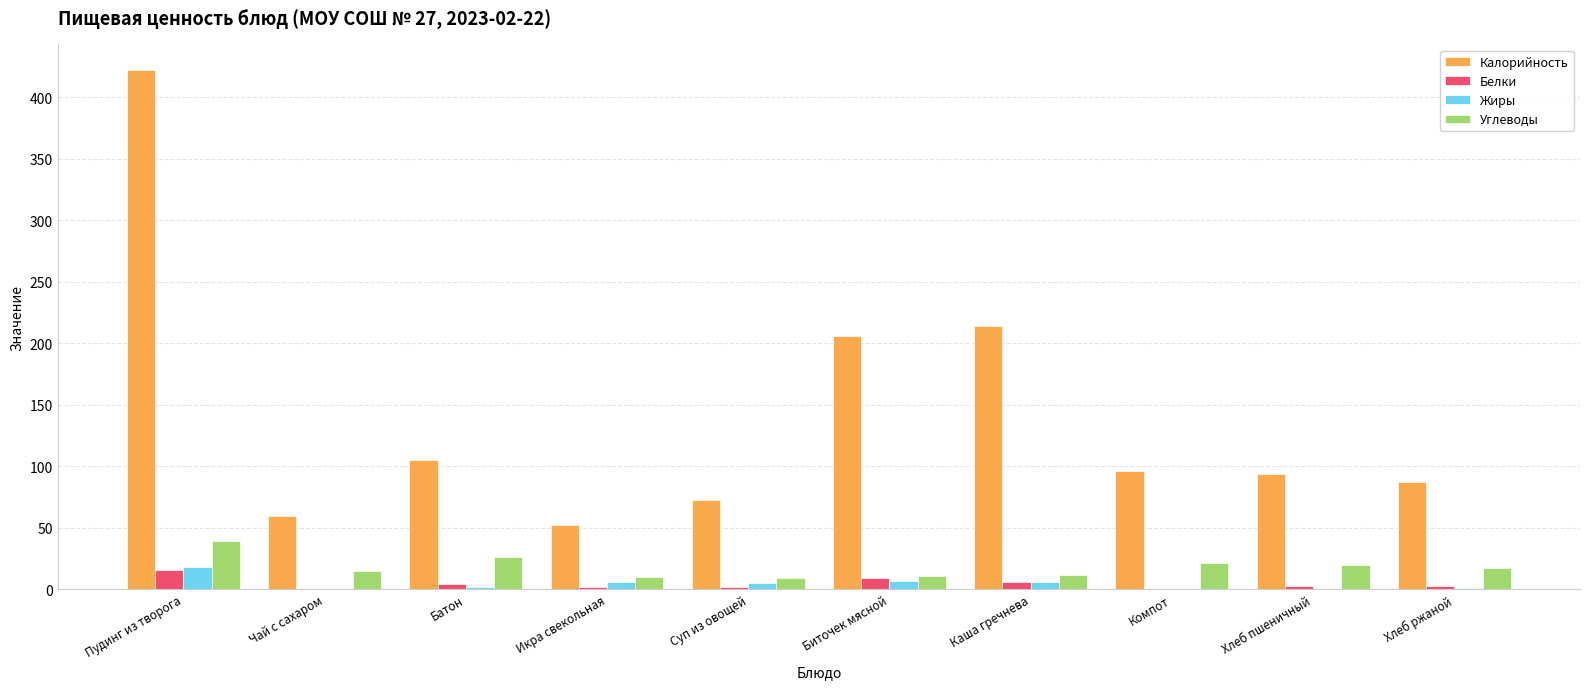

Which series has the widest spread of values?

Калорийность